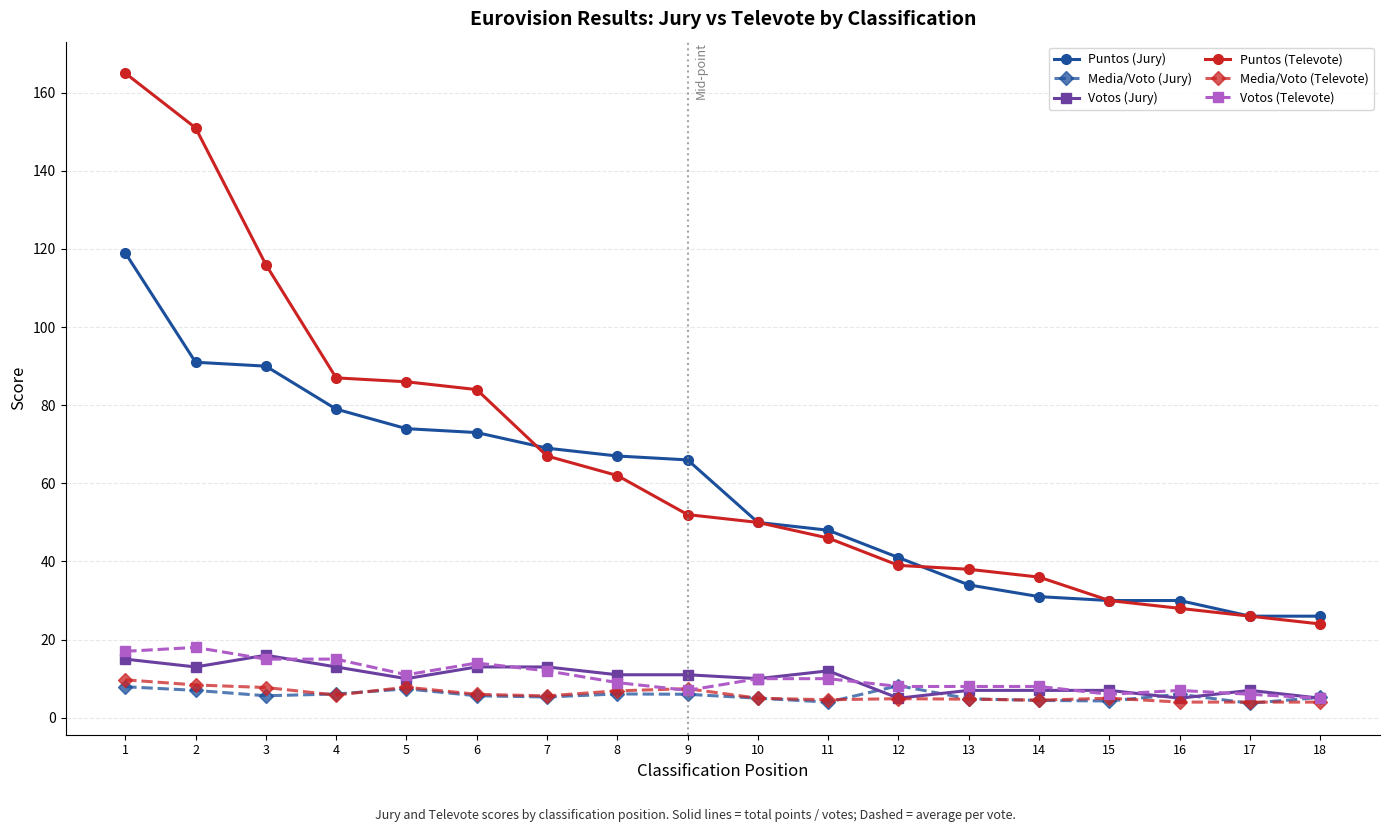

Is the value of Votos (Jury) at 11 greater than the value of Votos (Televote) at 16?

Yes